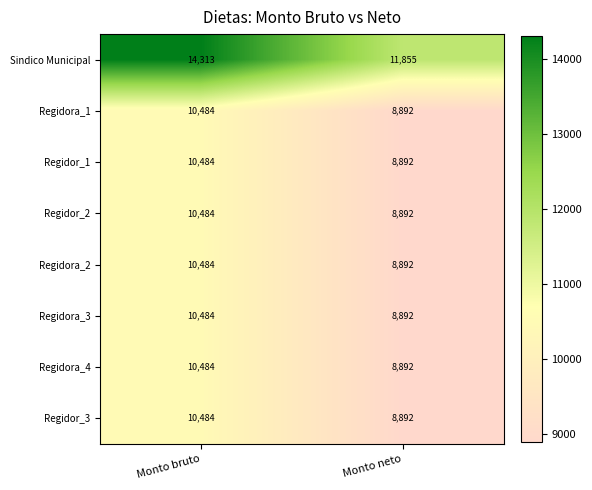

What is the total value across all series at Monto bruto?

87701